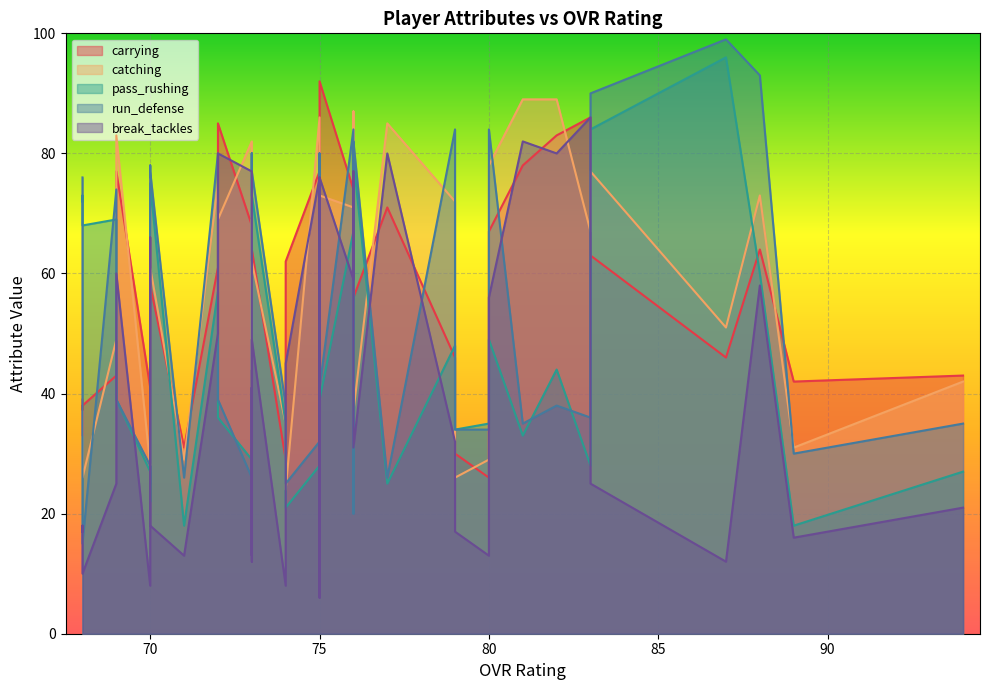

How many times do carrying and catching cross each other?

18